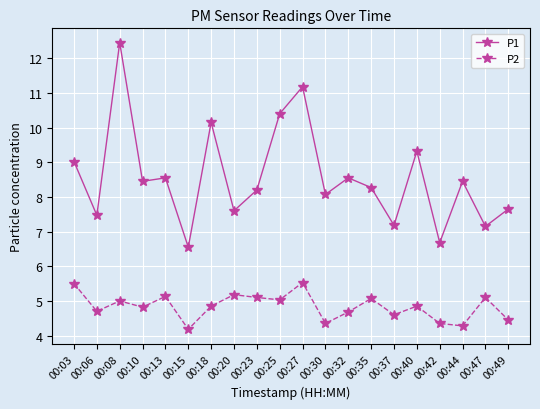

The value of P2 at 00:23 is 5.1. True or false?

True